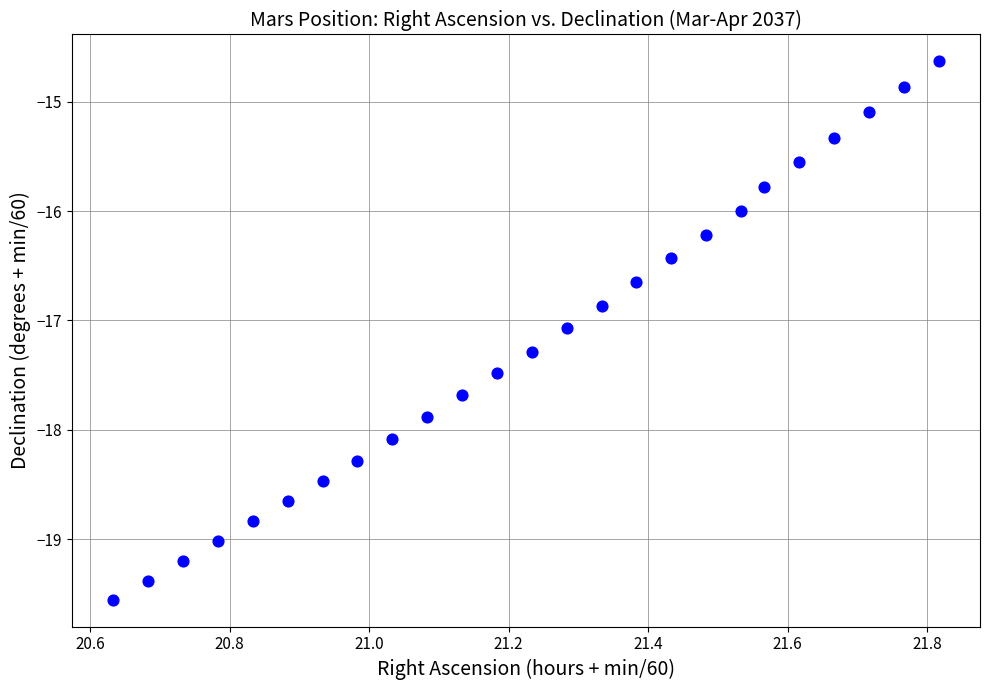

What is the range of Y values (max minus min)?

4.9